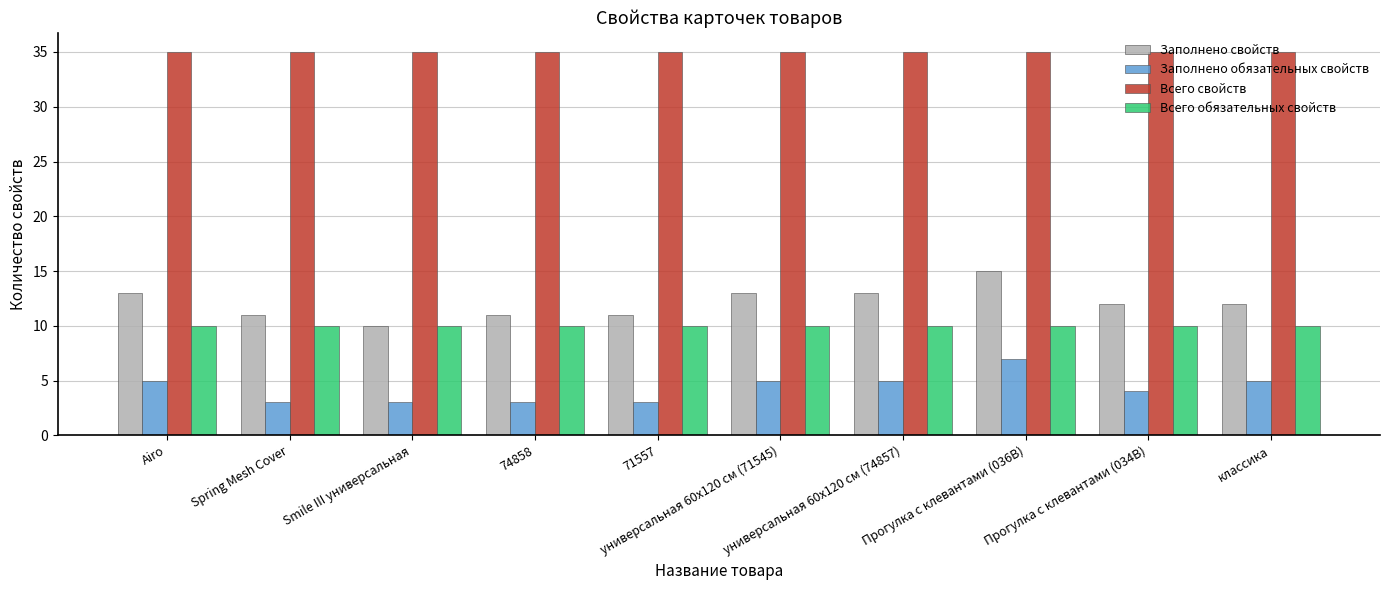

Which series changed the most between Прогулка с клевантами (036В) and классика?

Заполнено свойств